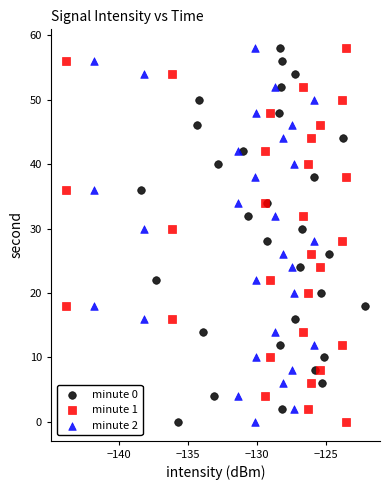

What are all the series names shown in the legend?

minute 0, minute 1, minute 2